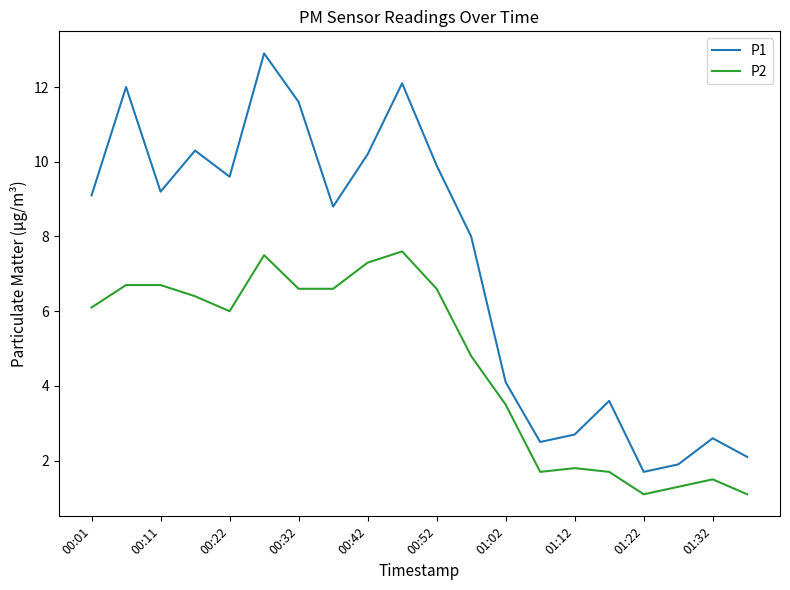

Rank the series by their average value, from highest to lowest.

P1, P2